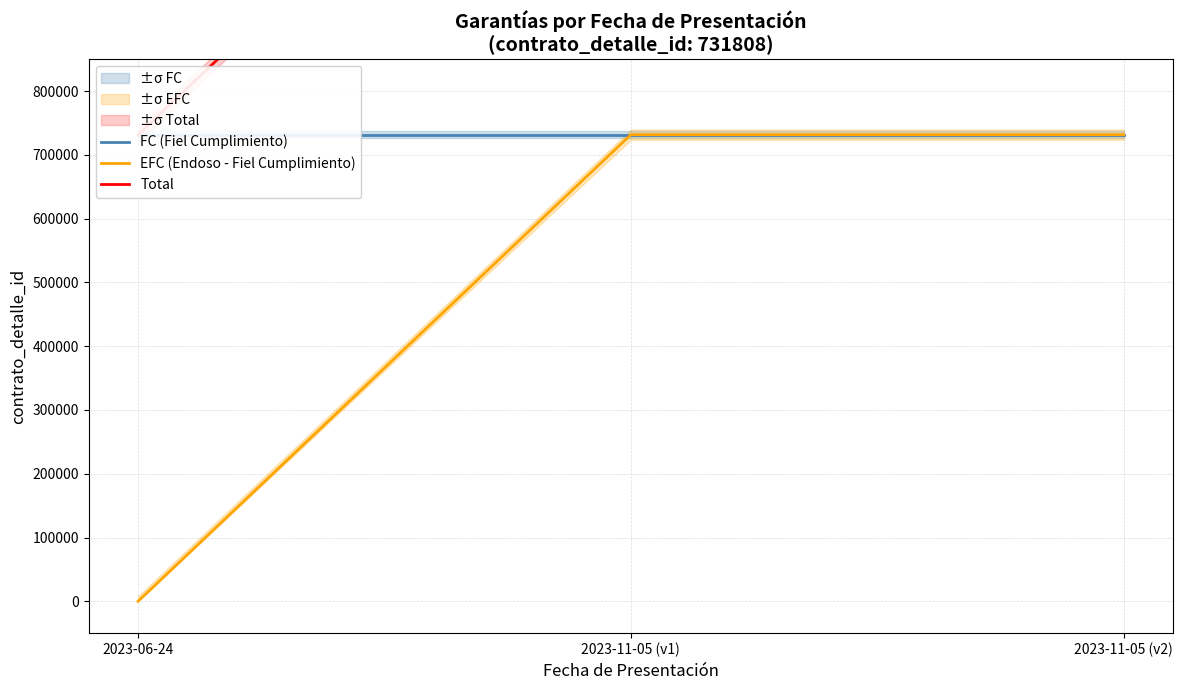

Rank the categories by Total value from highest to lowest.

2023-11-05 (v1), 2023-11-05 (v2), 2023-06-24